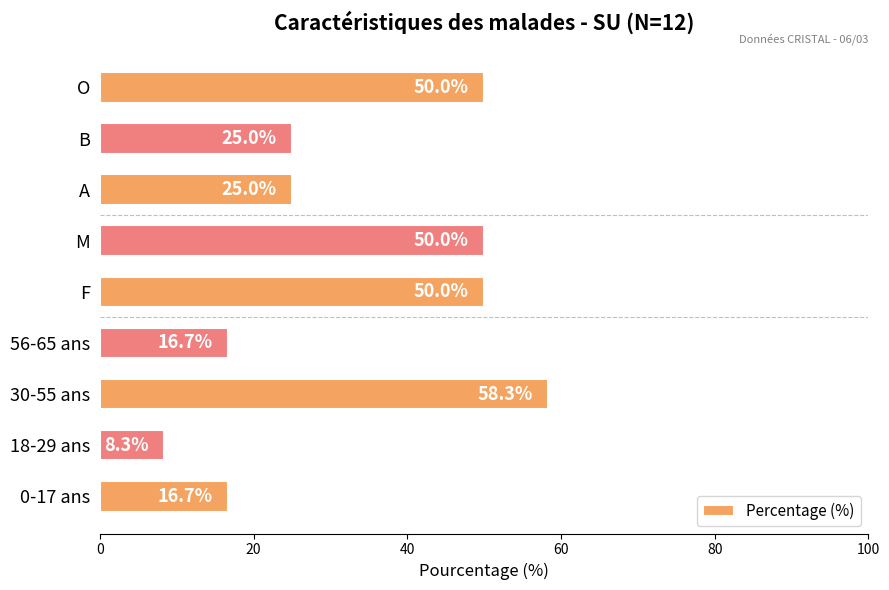

What is the smallest value displayed?

8.3